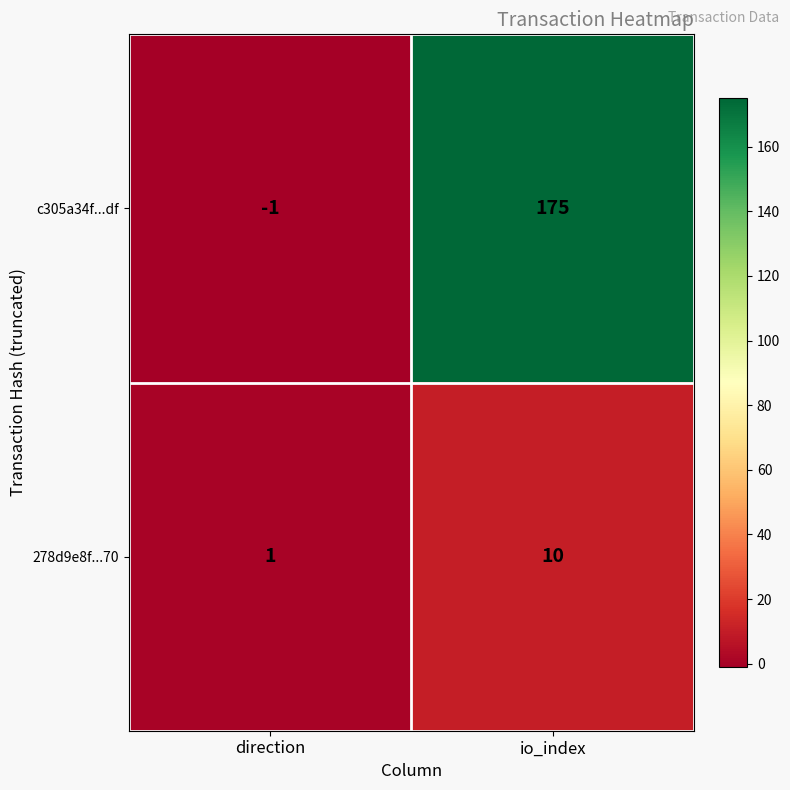

True or false: c305a34f...df has a value of 175 at io_index.

True